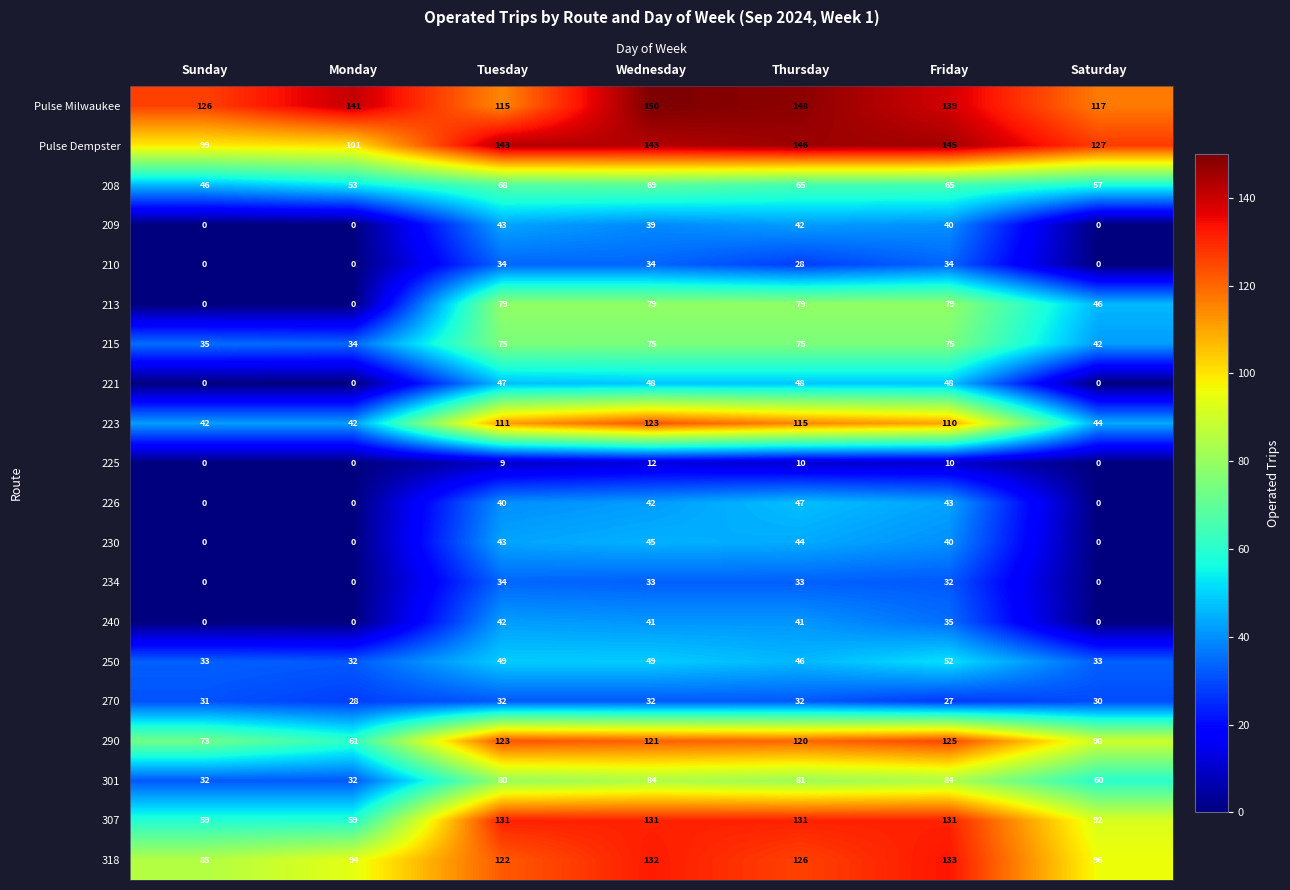

Is it true that 301 equals 84 at Friday?

True